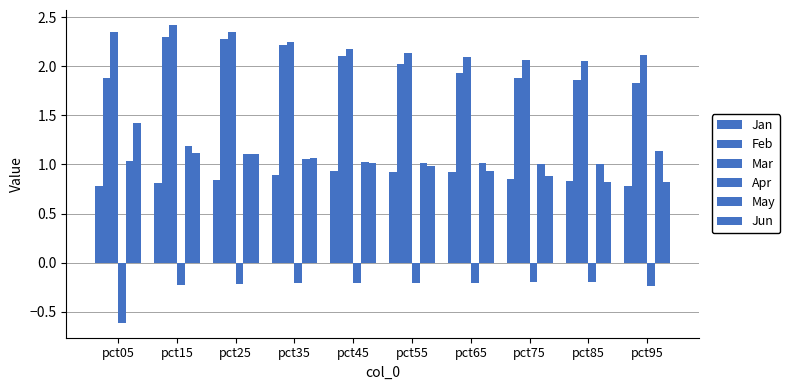

What is the lowest value of the Feb series?

1.8